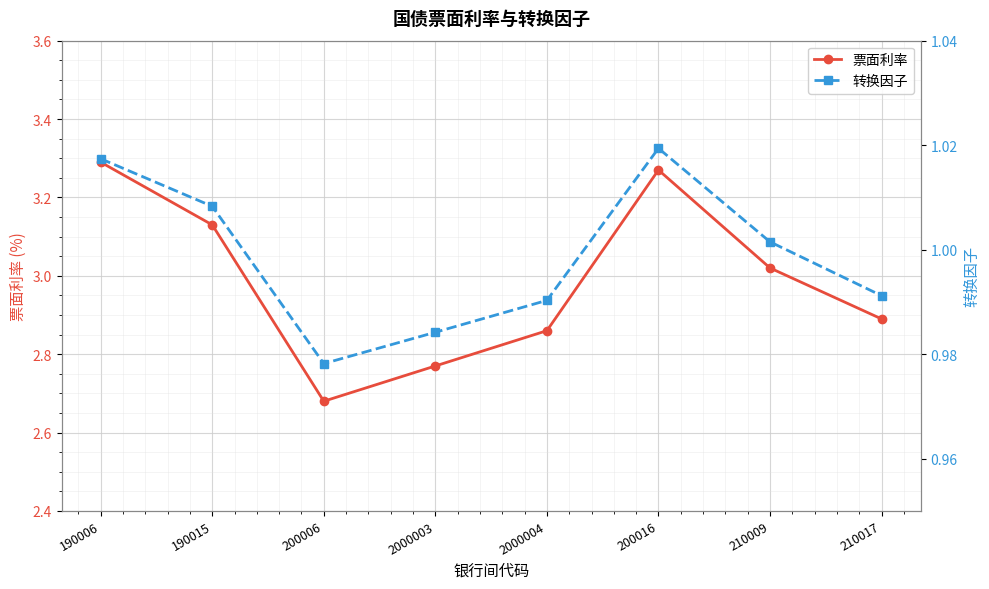

What value does the 转换因子 series have at 190006?

1.0